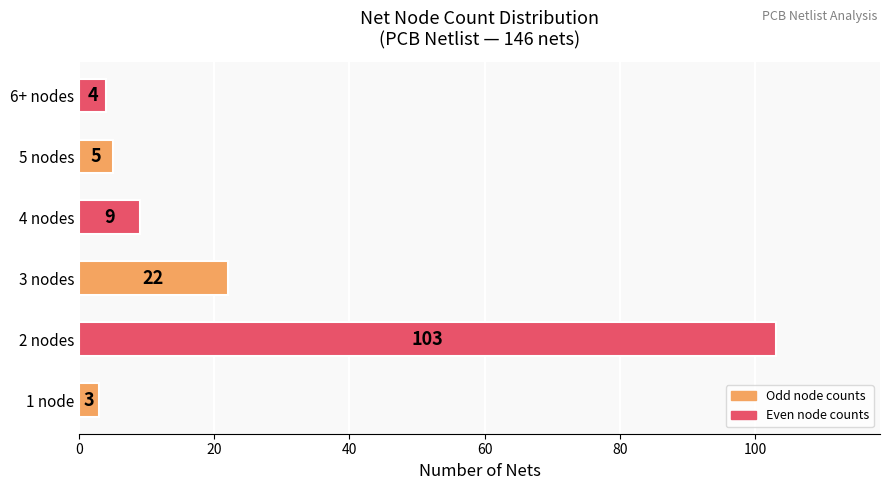

What is the minimum value shown in the chart?

3